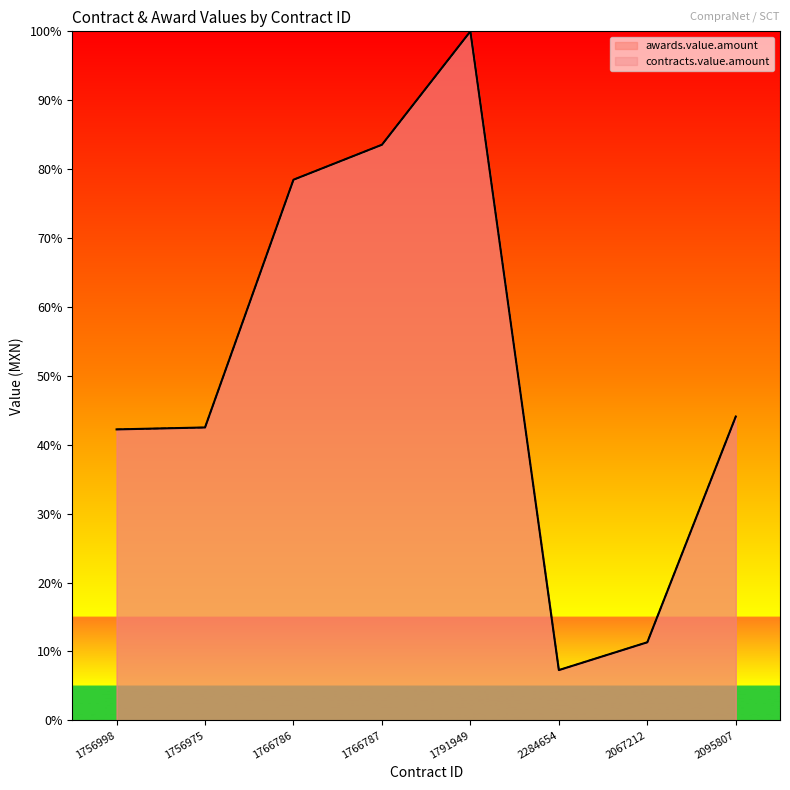

What is the label of the 8th point from the right?

1756998